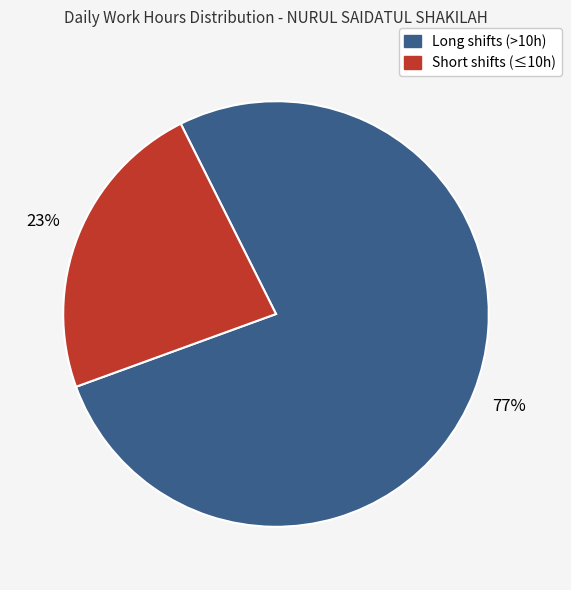

Is there any slice that represents more than half of the pie?

Yes